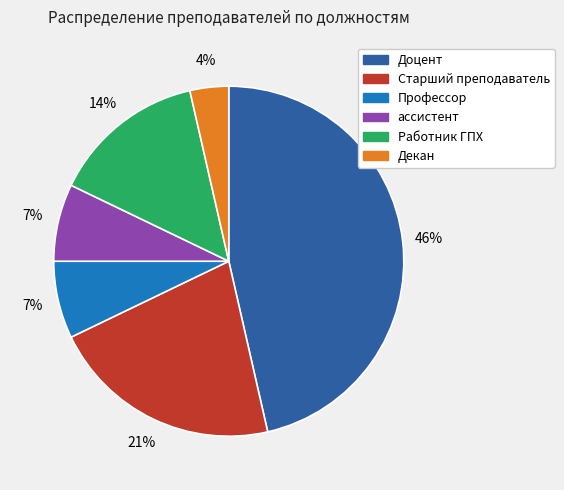

To the nearest percent, what percentage of the pie is Декан?

4%